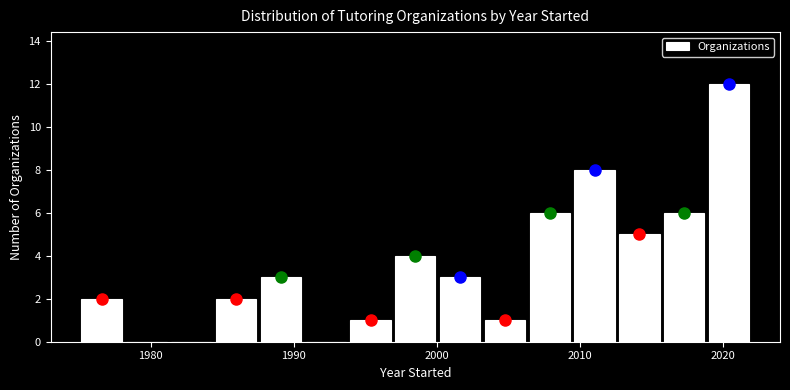

Read against the x-axis, roughly where is the centre of the tallest bar?

2020